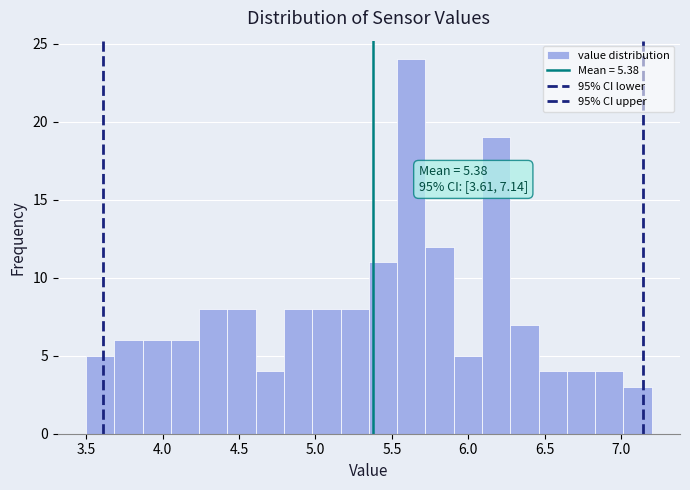

Read against the x-axis, roughly where is the centre of the tallest bar?

5.65